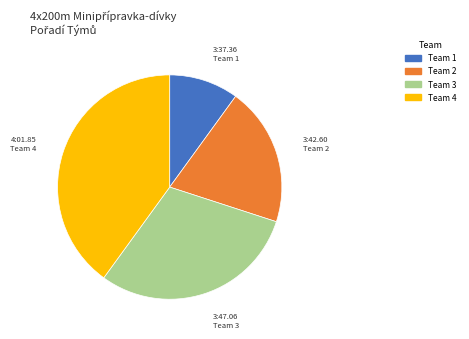

Does any single category account for the majority?

No